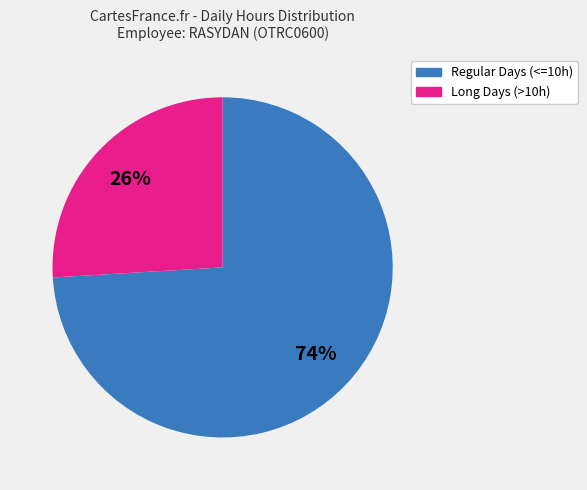

How many slices are in this pie chart?

2